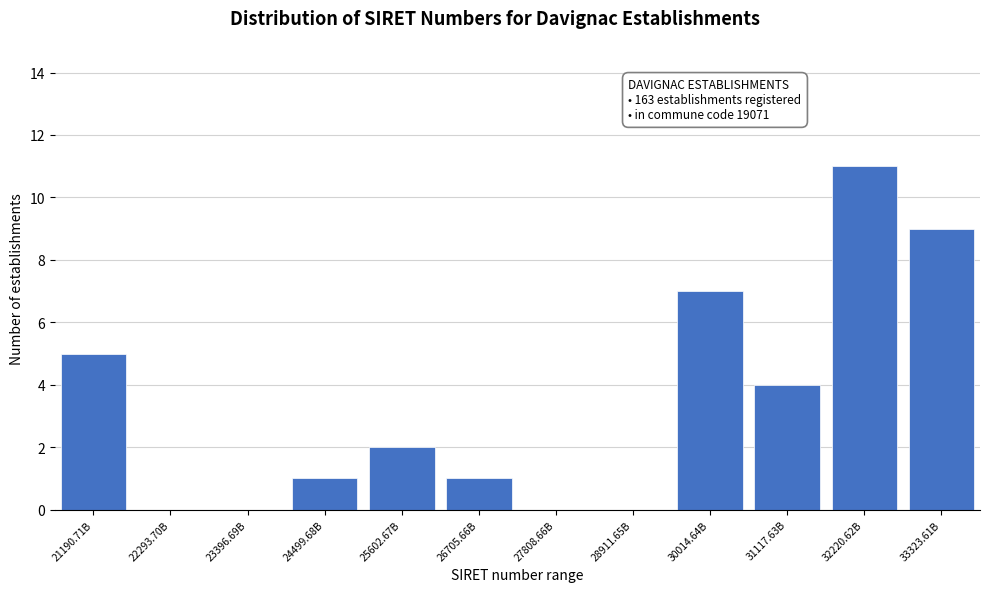

Reading left to right, what are all the values shown in this chart?

21190.71B=5	22293.70B=0	23396.69B=0	24499.68B=1	25602.67B=2	26705.66B=1	27808.66B=0	28911.65B=0	30014.64B=7	31117.63B=4	32220.62B=11	33323.61B=9